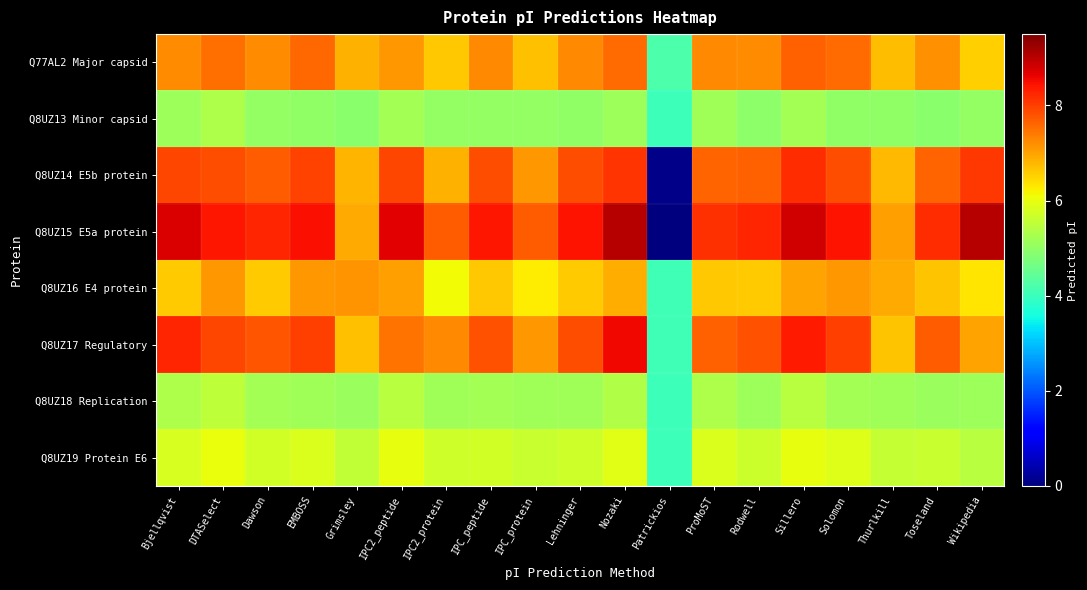

What is the spread (max minus min) of values at Bjellqvist?

3.6